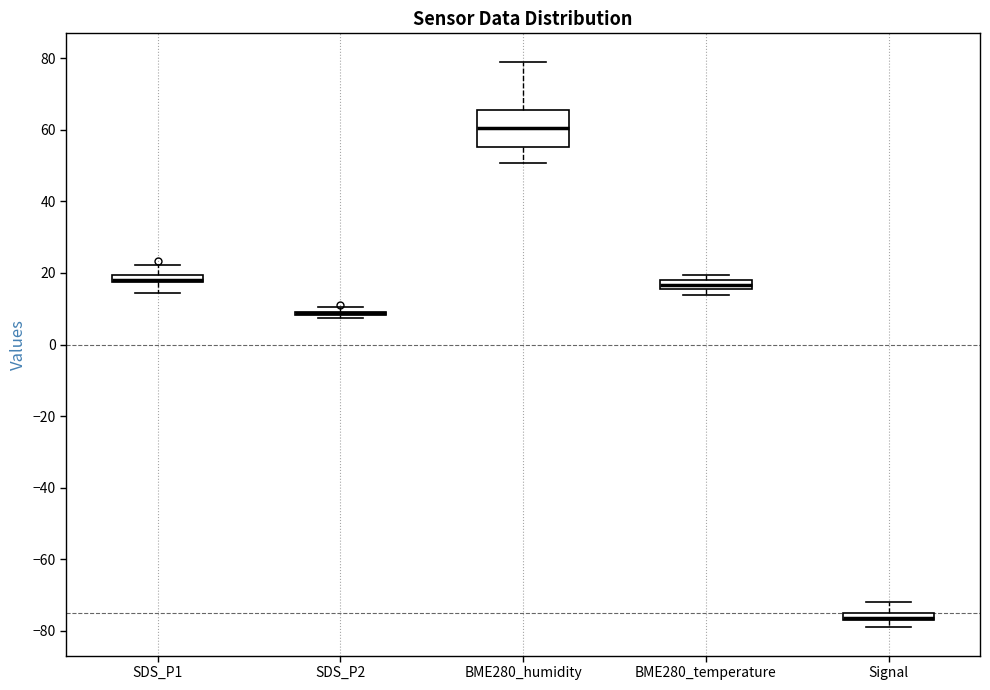

Where is the upper edge of the box for SDS_P1 on the y-axis? The values are not printed on the chart, so give them approximately, as read against the axis.

20